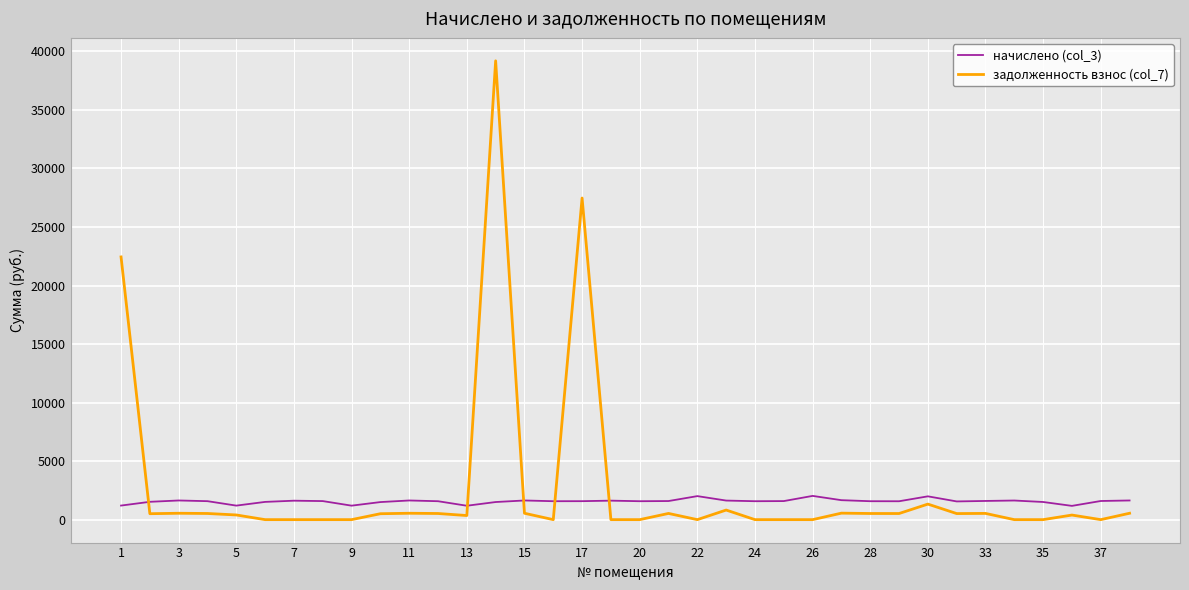

In начислено (col_3), how many points are higher than both neighbors (excluding endpoints)?

9